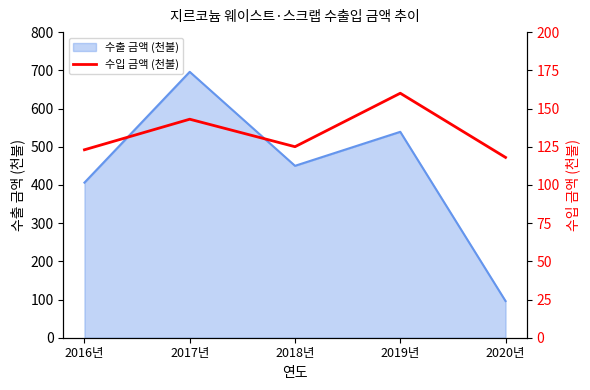

What is the label of the 2nd point from the left?

2017년